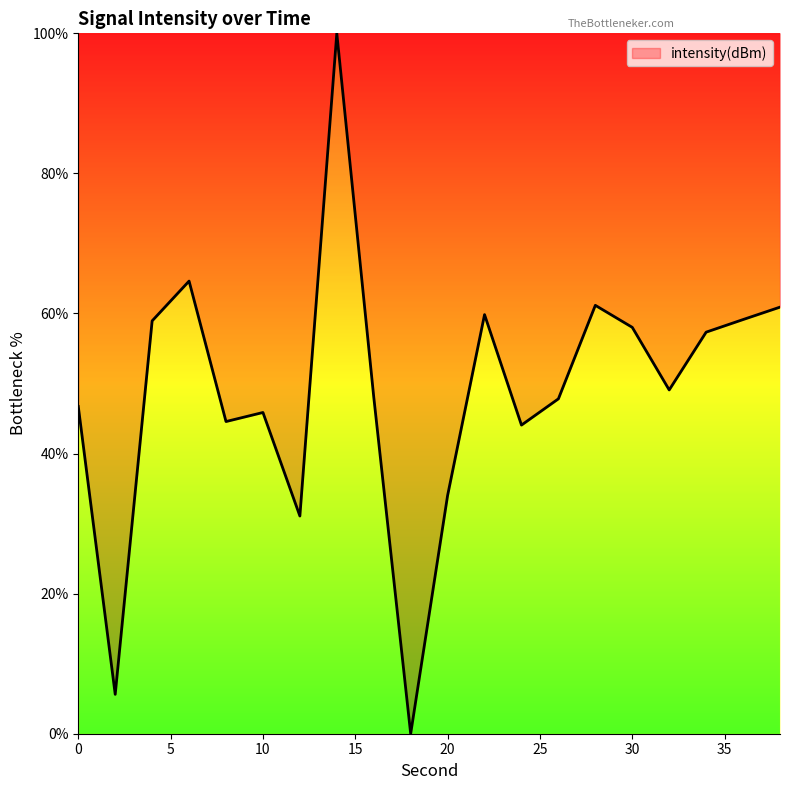

What is the greatest value displayed?

100.0